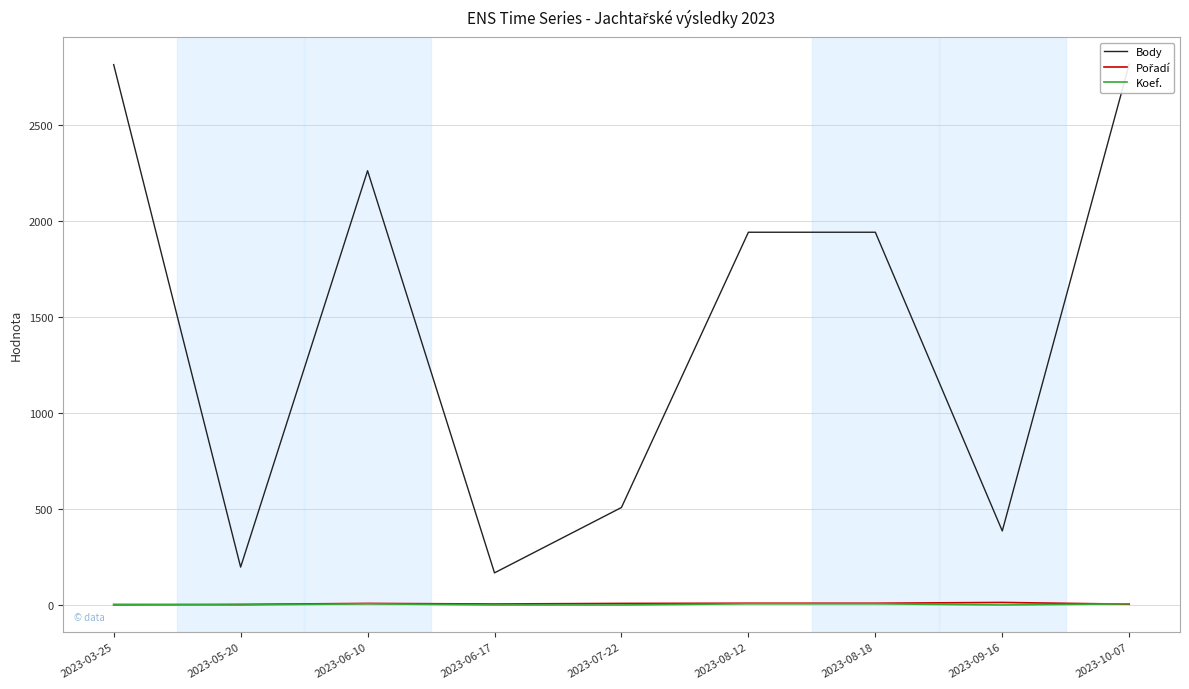

Where is the first local minimum for Koef.?

2023-05-20